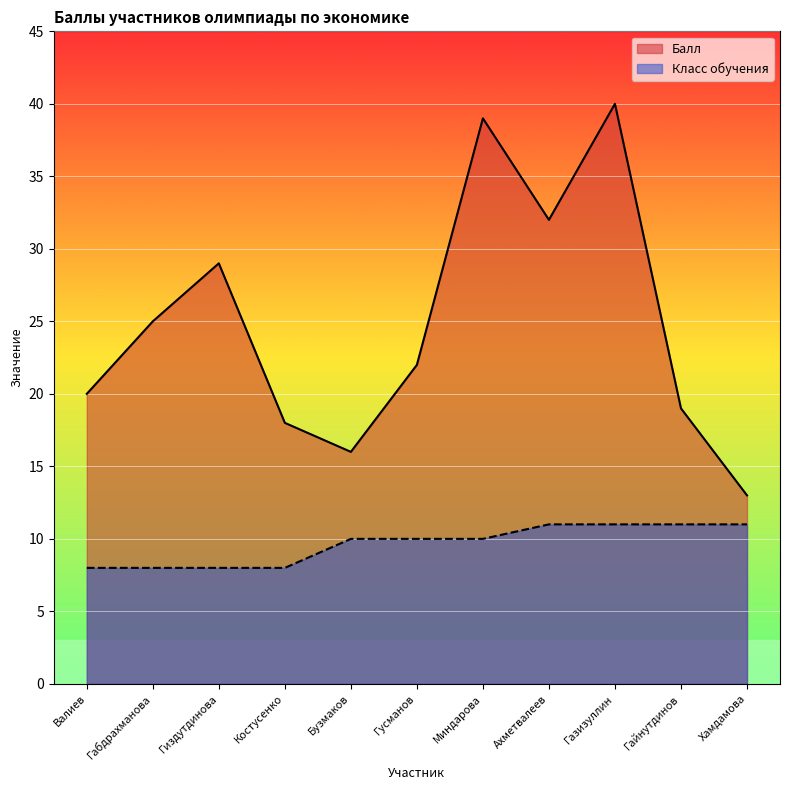

Which category has the lowest value across all series?

Валиев